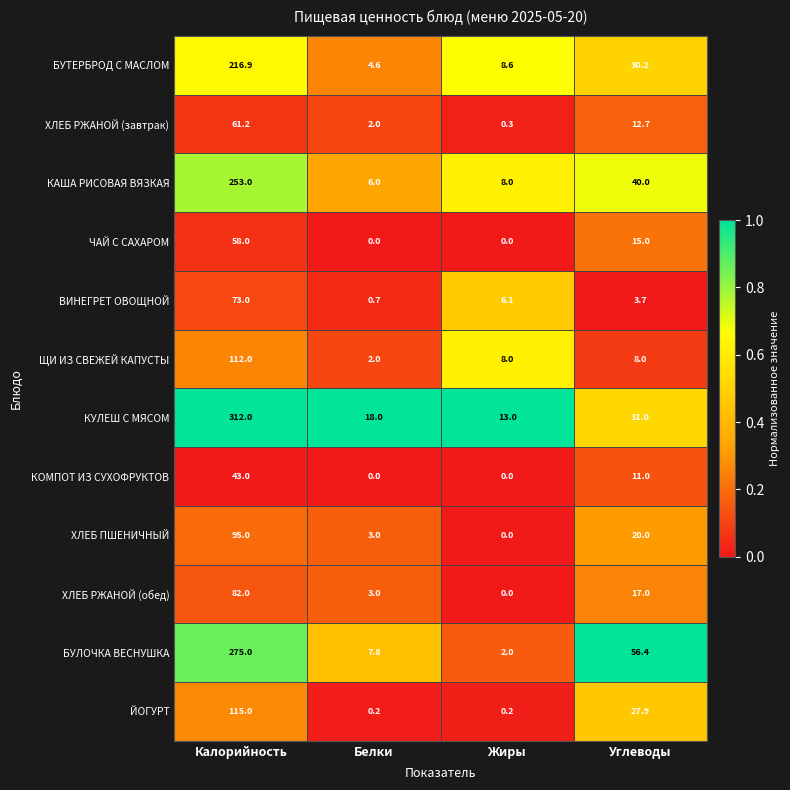

What is the sum of all БУЛОЧКА ВЕСНУШКА values?

341.2